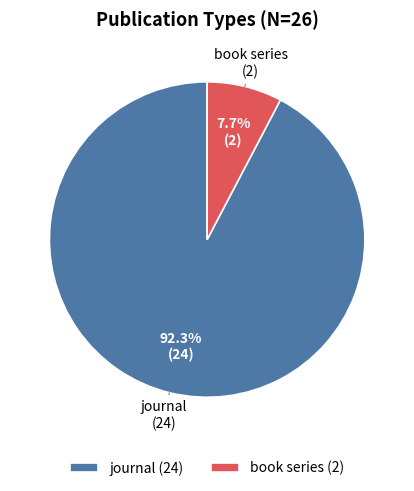

Which slice is the largest?

journal